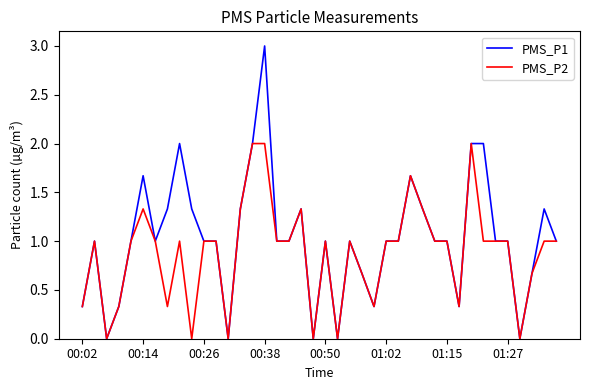

Count the number of data series in this chart.

2